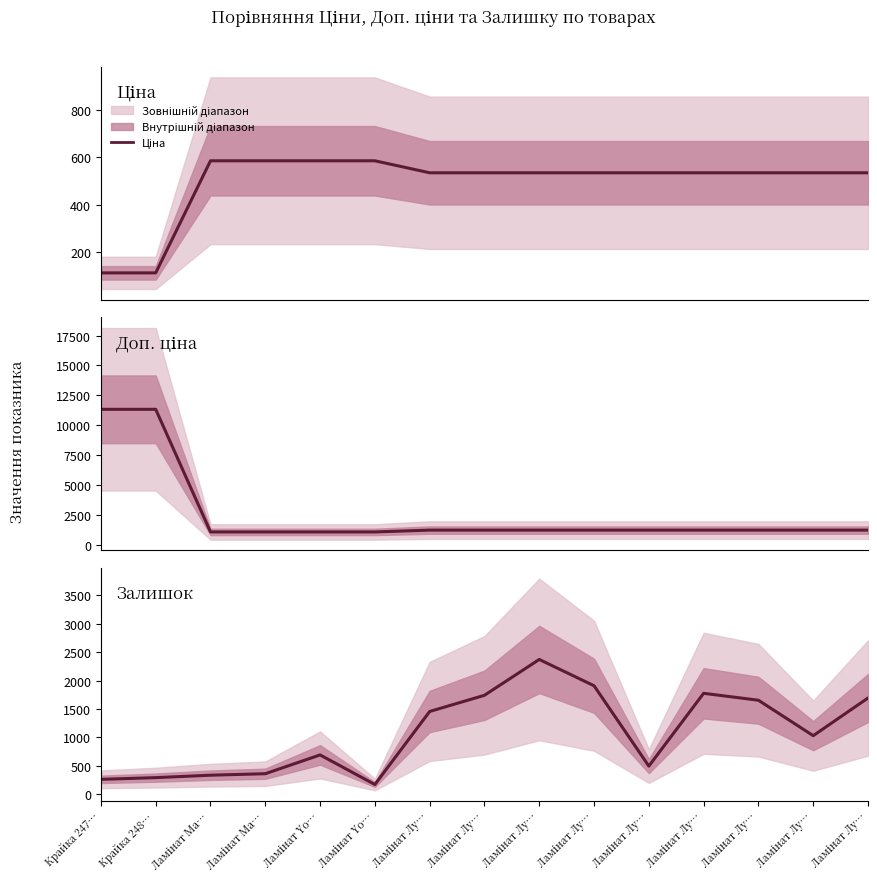

How many data points in Доп. ціна are above 1227?

11